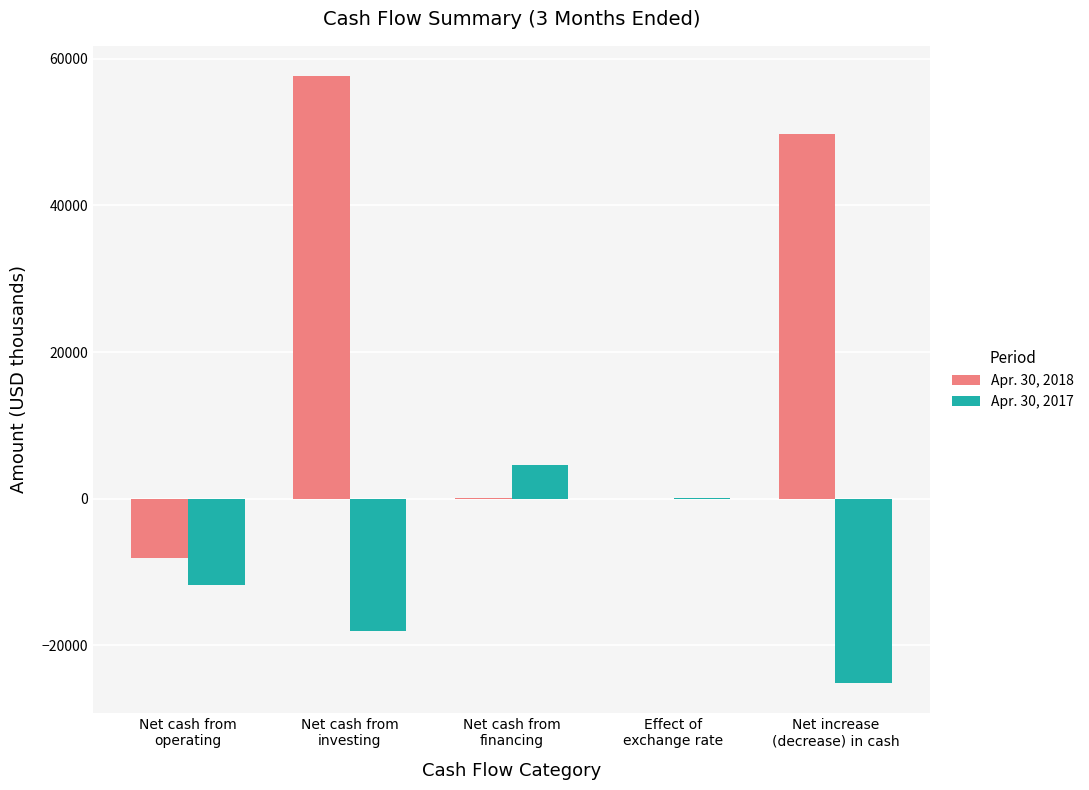

What is the maximum value shown in the chart?

57633